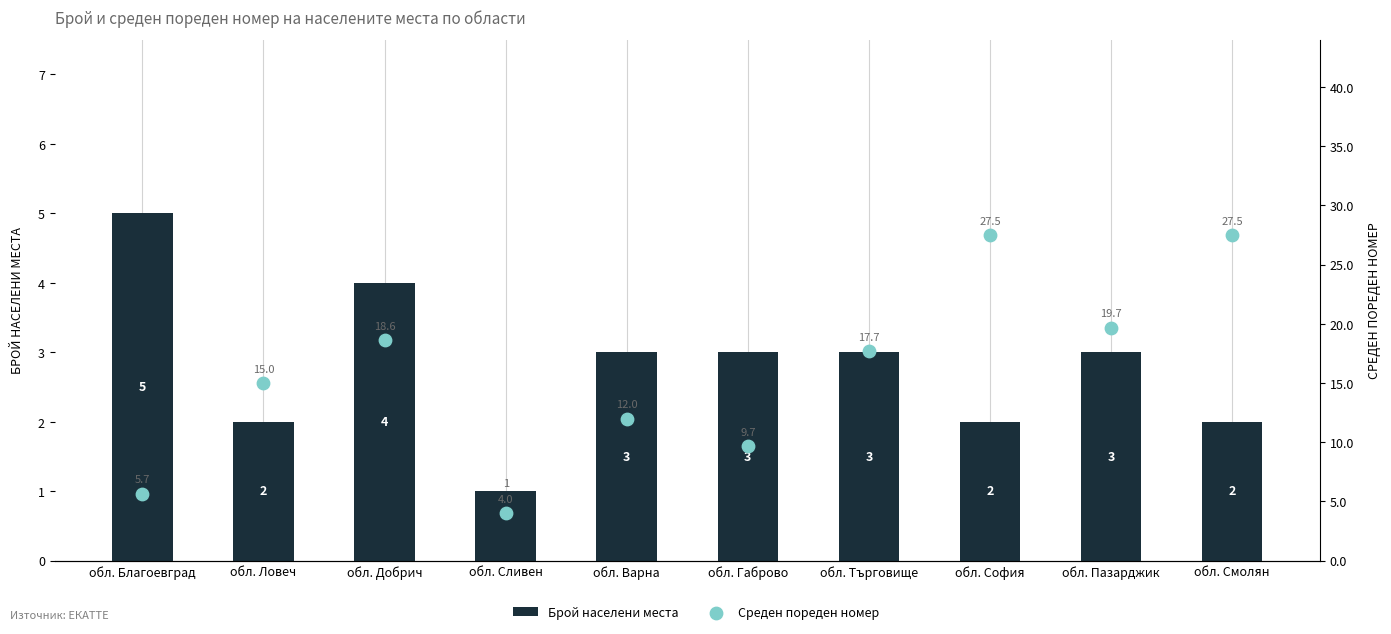

Which series contains the lowest Y value?

Брой населени места